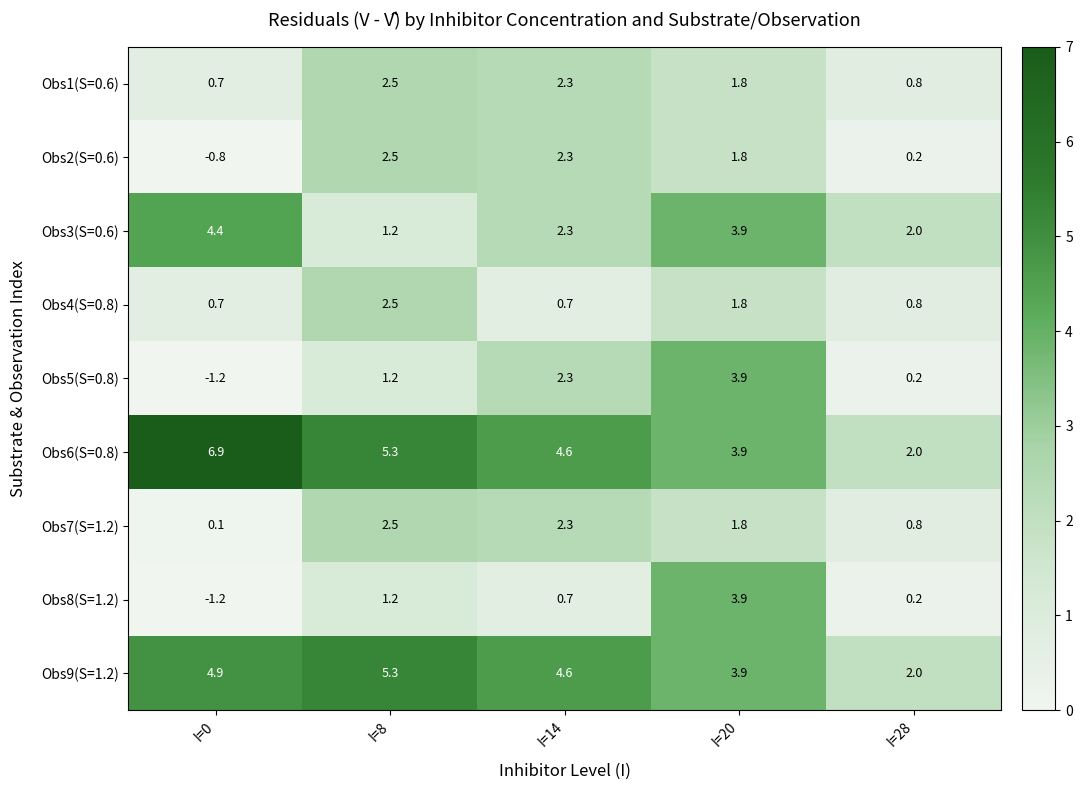

What is the sum of the Obs4(S=0.8) values at I=0 and I=20?

2.5